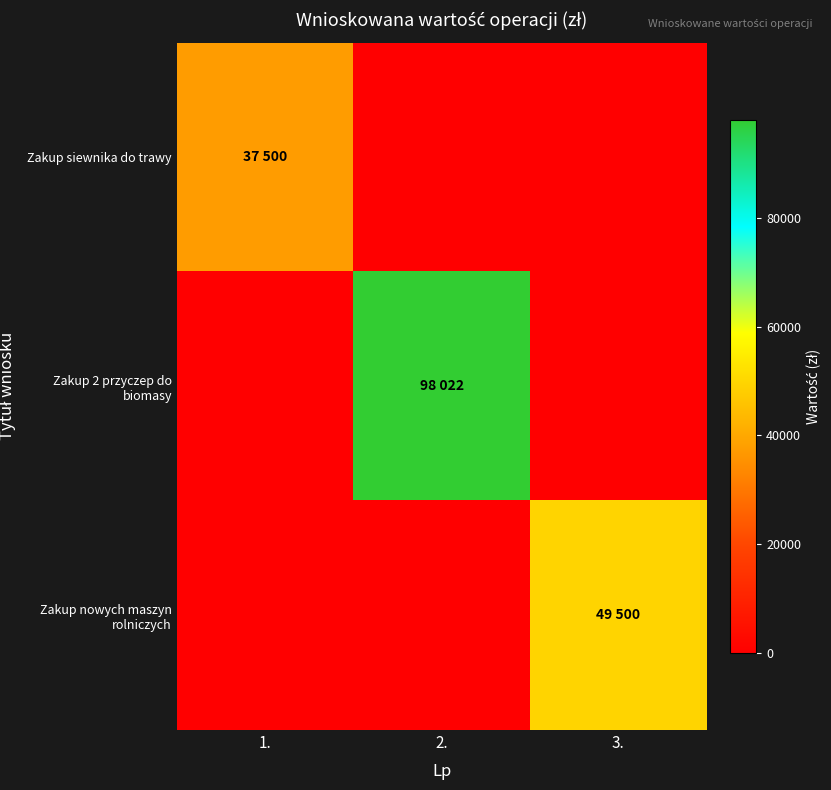

Which series has the largest total across all categories?

Zakup 2 przyczep do biomasy